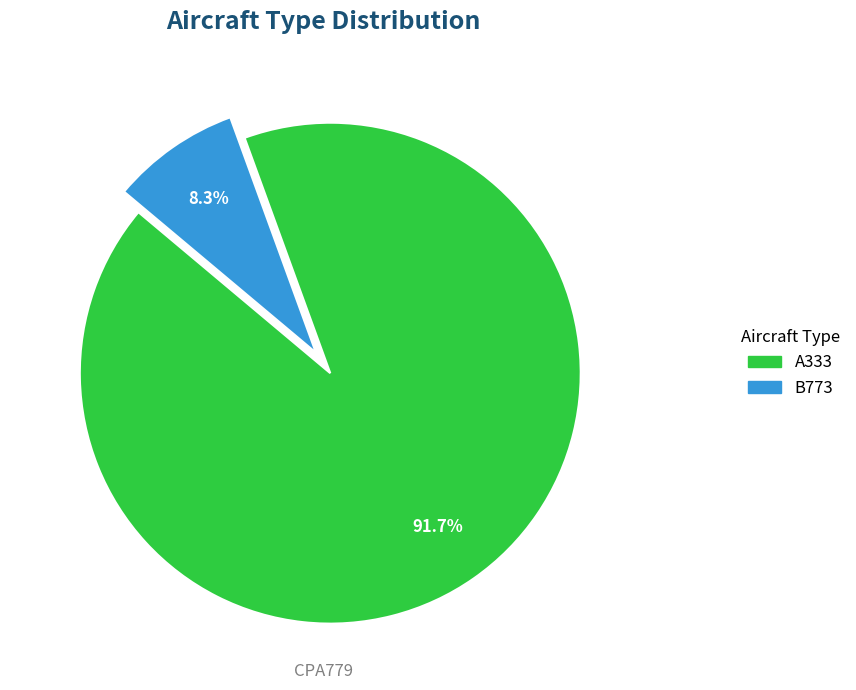

Is it true that B773 is 8% of the pie?

True